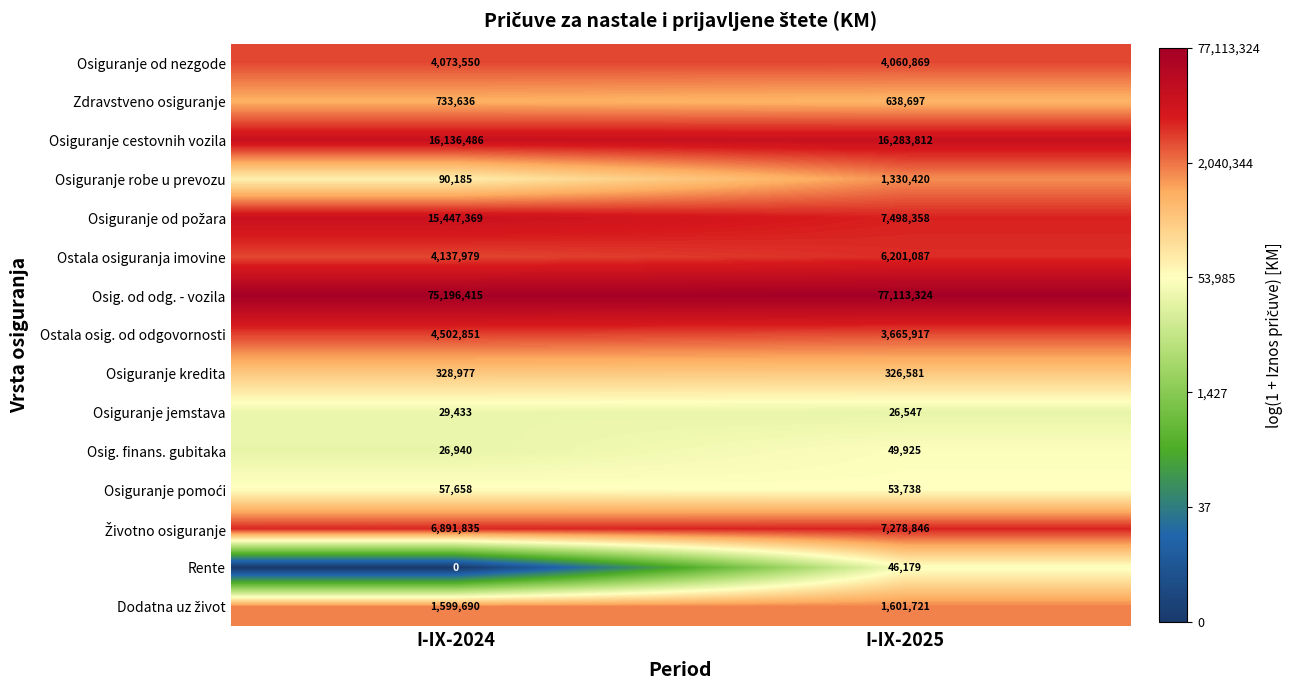

What is the difference between the highest and lowest values at I-IX-2024?

75196415